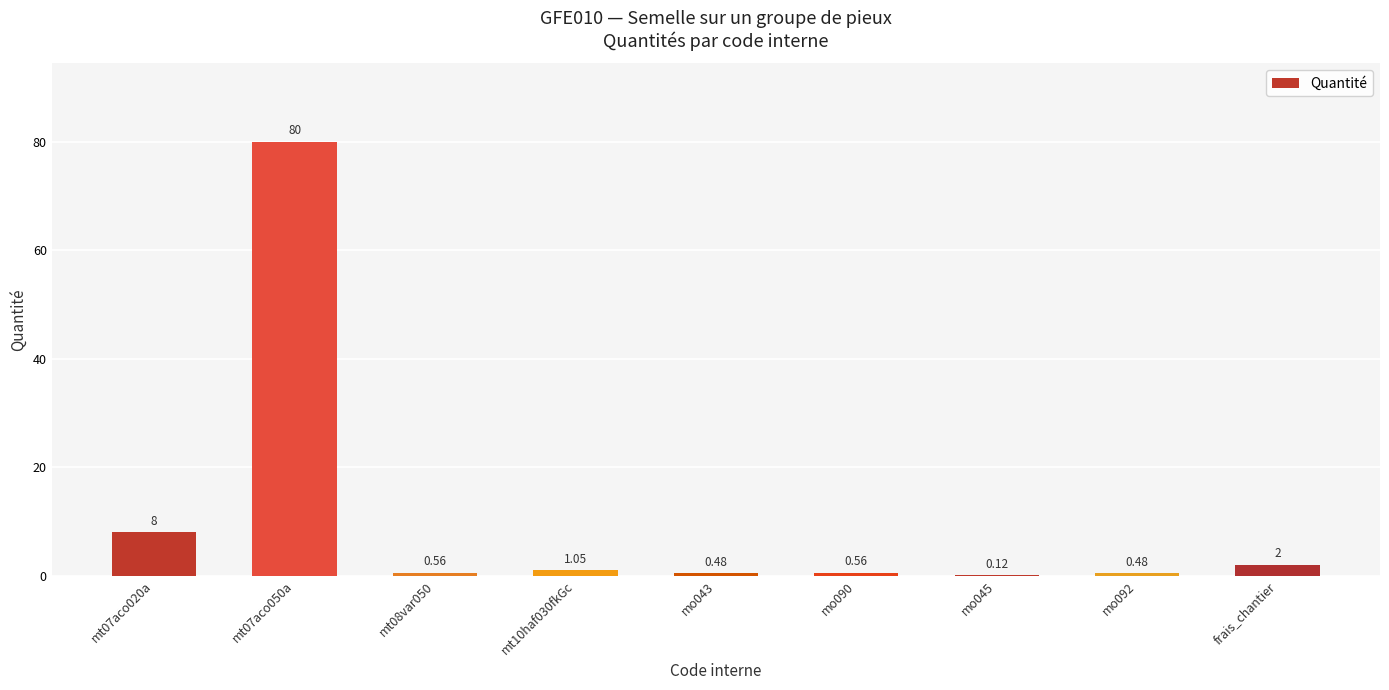

What is the sum of the values at mt08var050 and frais_chantier?

2.6